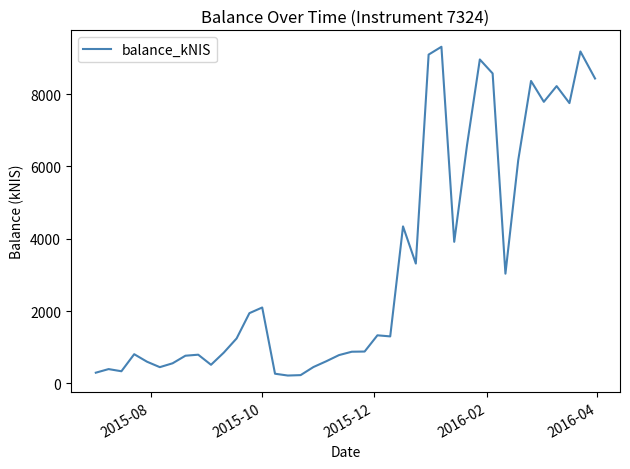

What is the maximum value shown in the chart?

9306.7